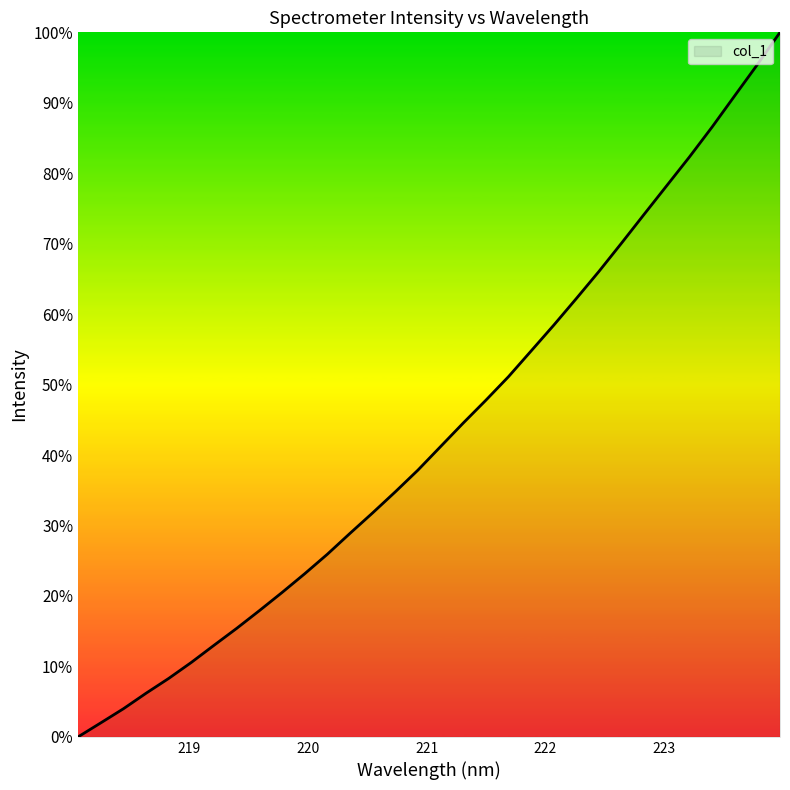

Does the chart display data point markers on the line(s)?

No